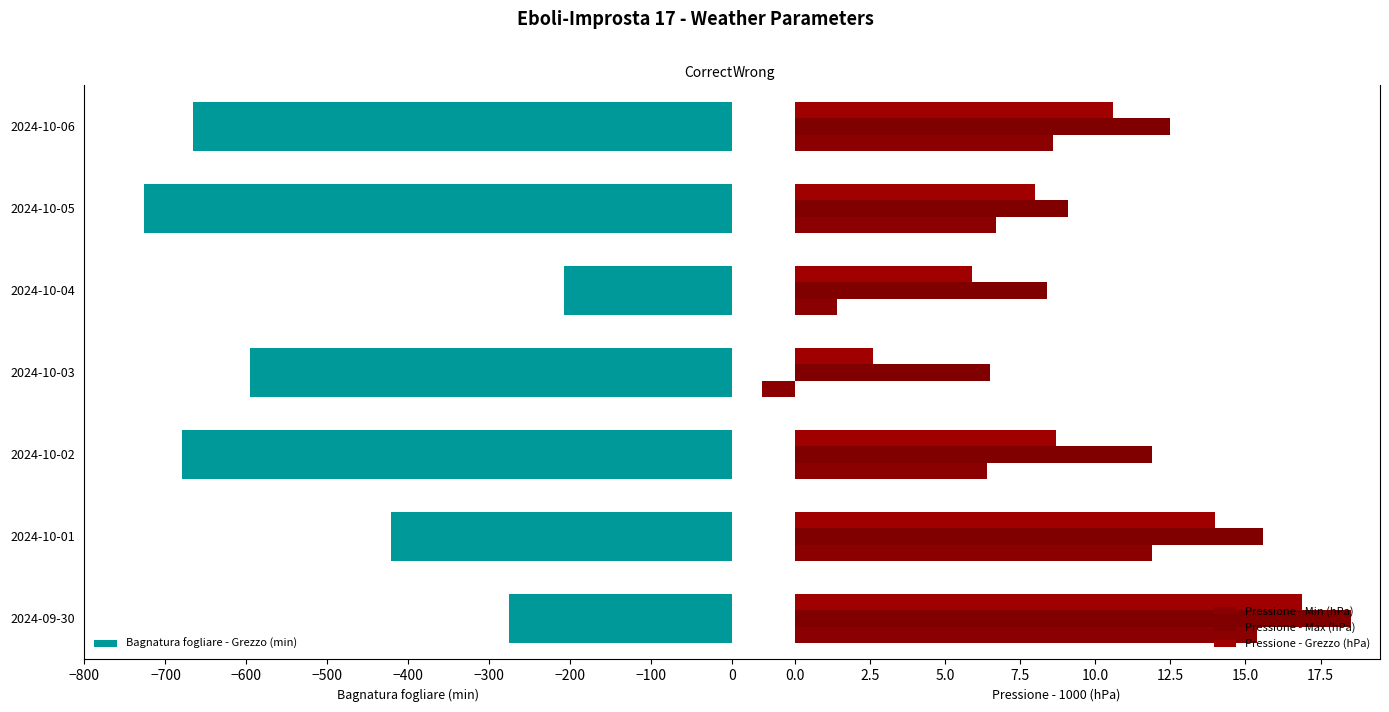

How many groups of bars are there?

7